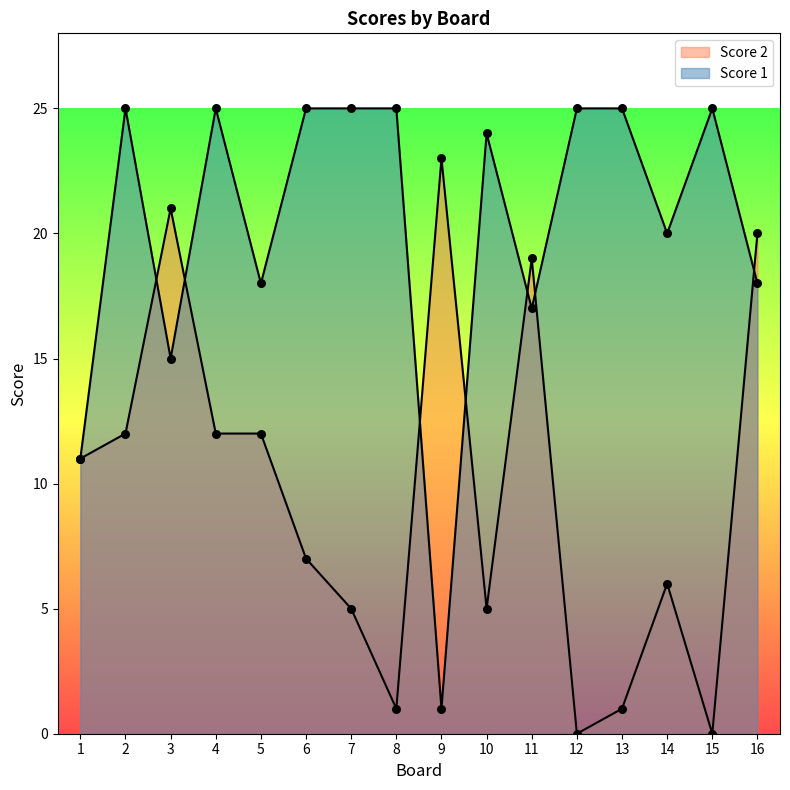

At which category is the sum across all series the highest?

16